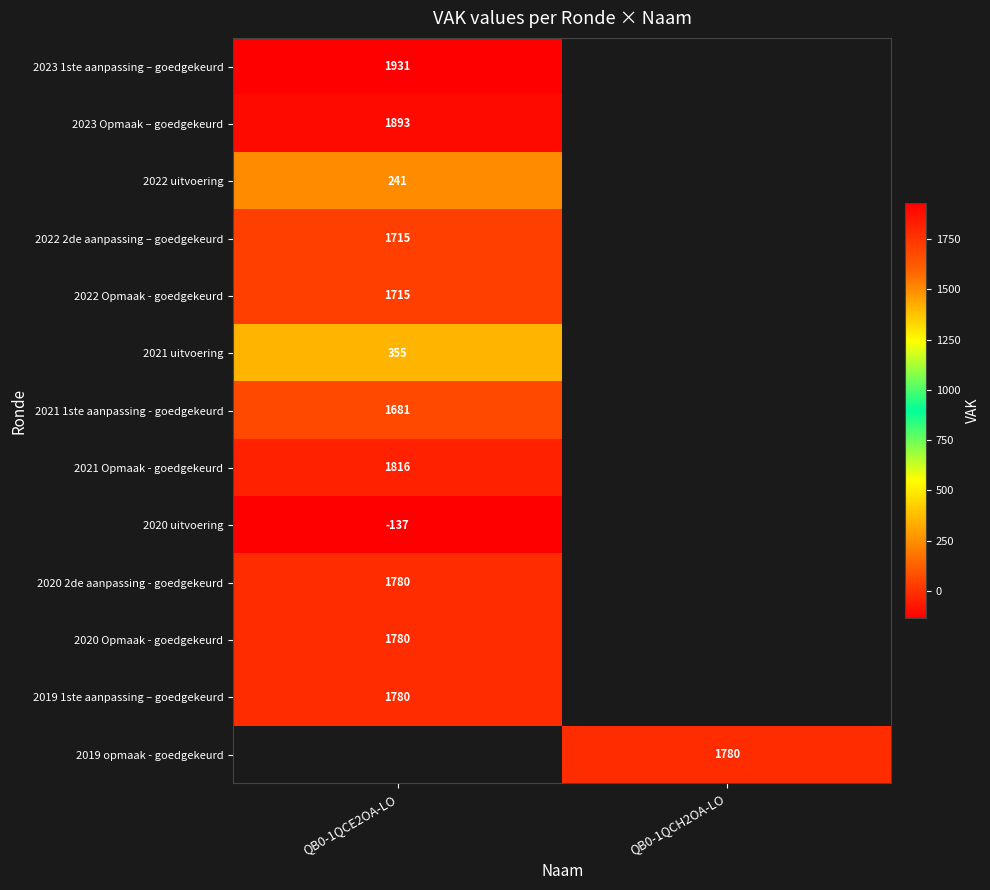

True or false: 2022 uitvoering has a value of 241 at QB0-1QCE2OA-LO.

True